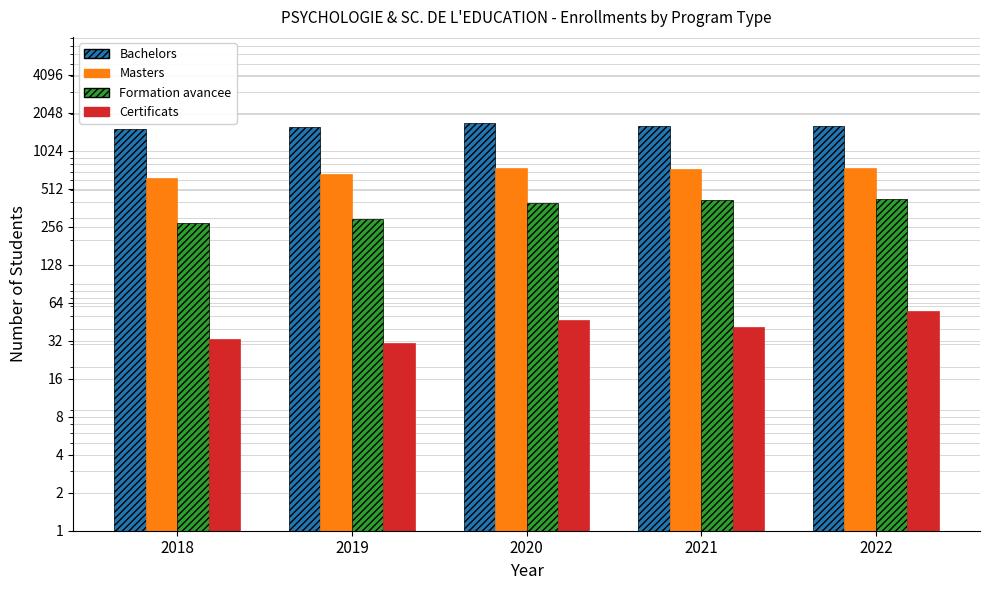

How many bars are there in each group?

4